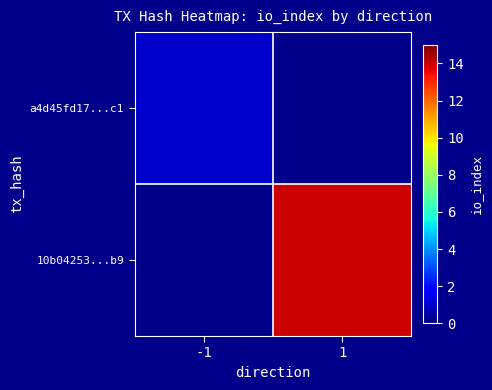

Rank the series at 1 from lowest to highest value.

a4d45fd17...c1, 10b04253...b9